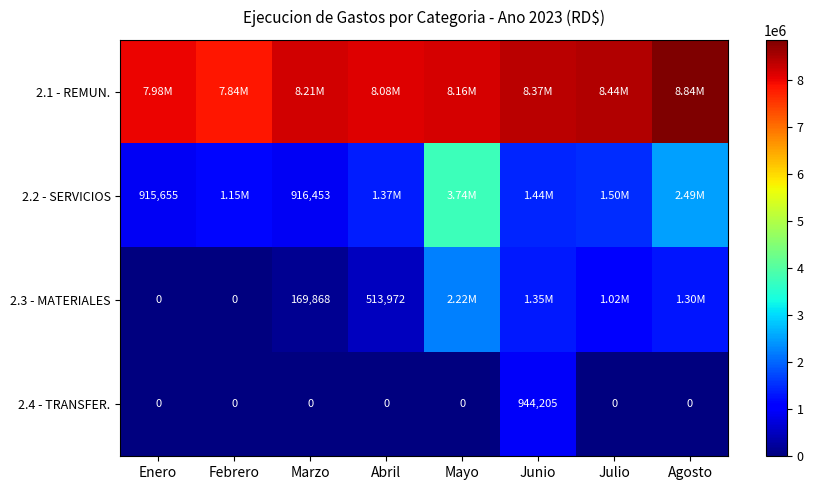

The 2.3 - MATERIALES series shows 1024674.7 at Julio. True or false?

True